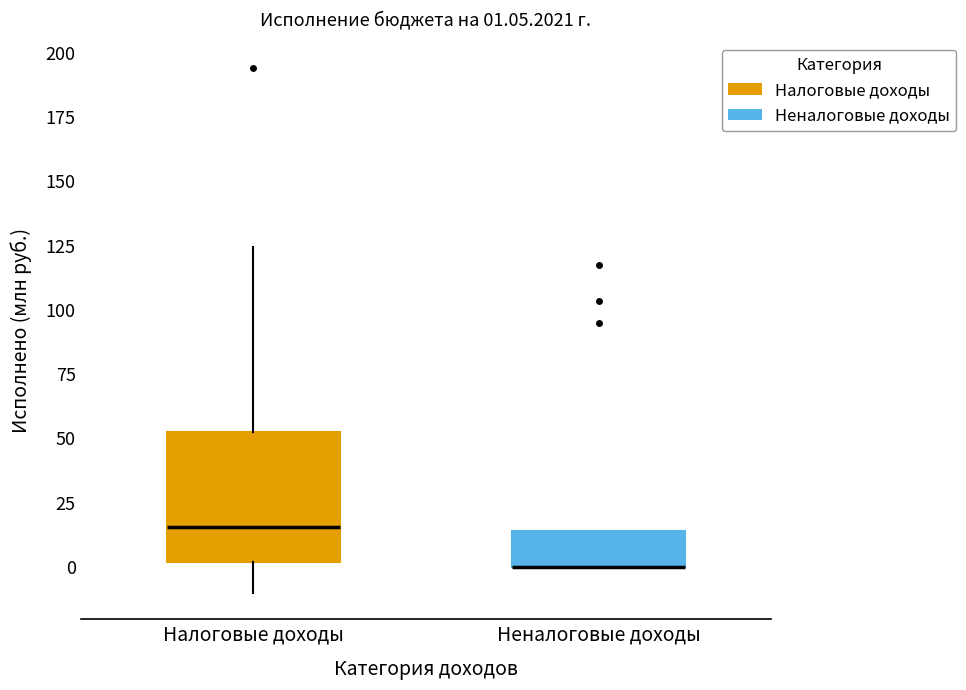

Which box is the tallest, from its lower edge to its upper edge?

Налоговые доходы